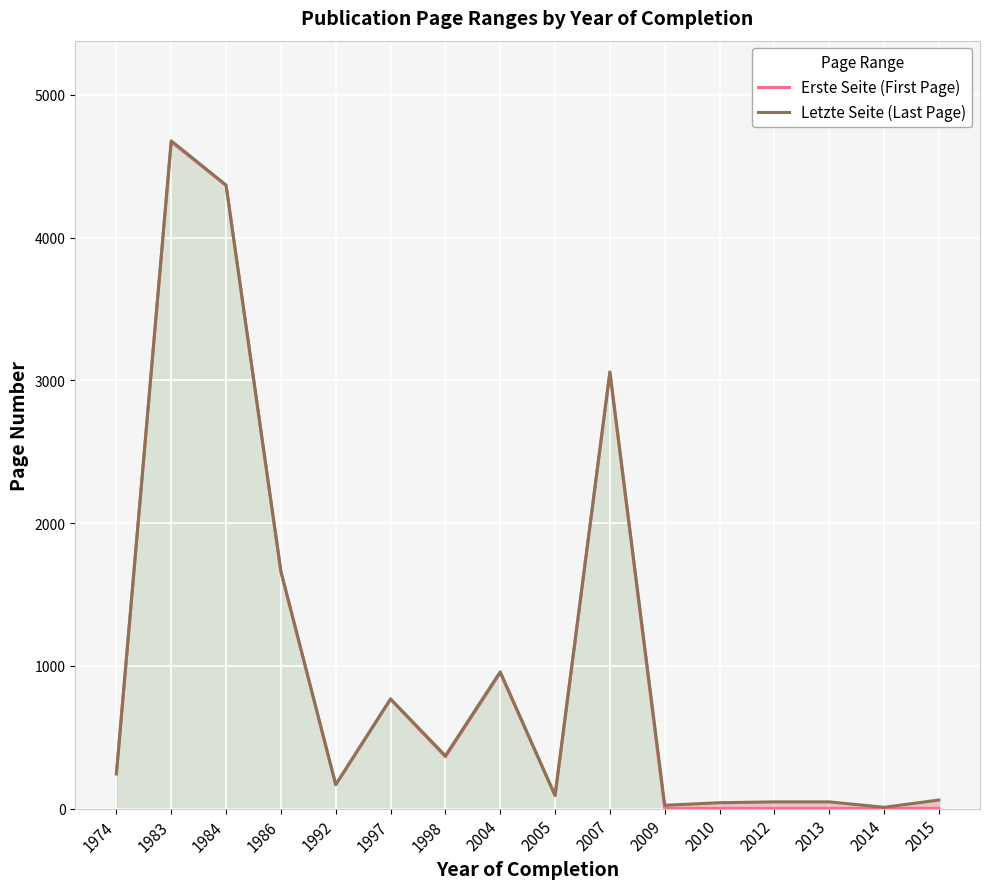

True or false: Erste Seite (First Page) and Letzte Seite (Last Page) intersect in this chart.

False